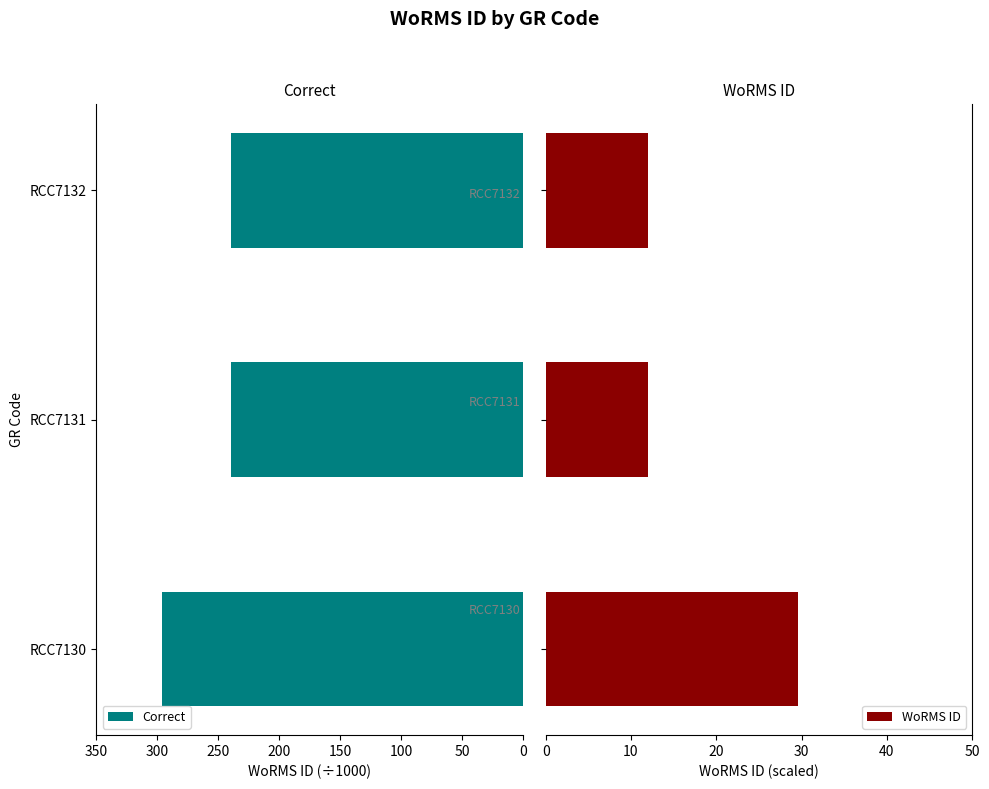

What is the maximum value for WoRMS ID?

29.6